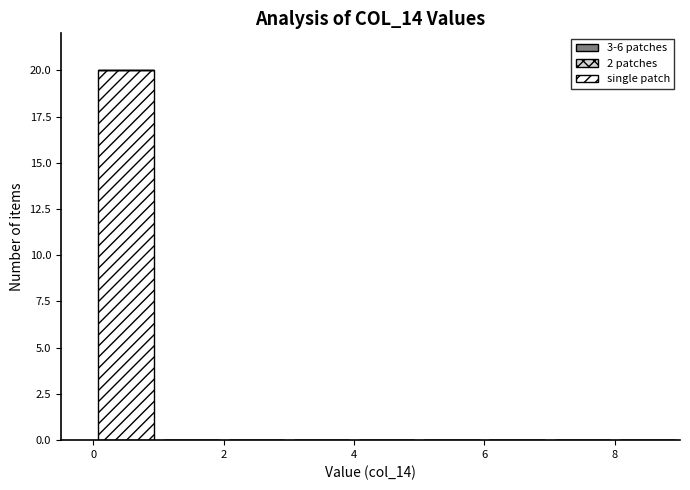

Reading left to right, list every bar in this chart as the range it spans on the x-axis followed by its height. The values are not printed on the chart, so give them approximately, as read against the axis.

0 to 1: 20
1 to 2: 0
2 to 3: 0
3 to 4: 0
4 to 5: 0
5 to 6: 0
6 to 7: 0
7 to 8: 0
8 to 9: 0